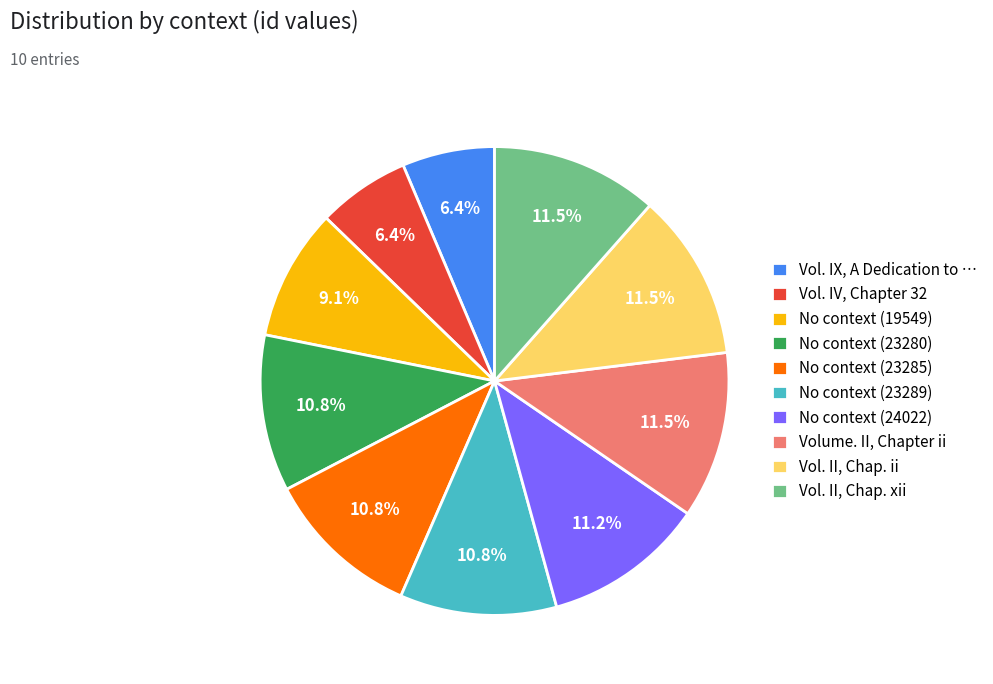

Does No context (23289) account for over 50% of the chart?

No